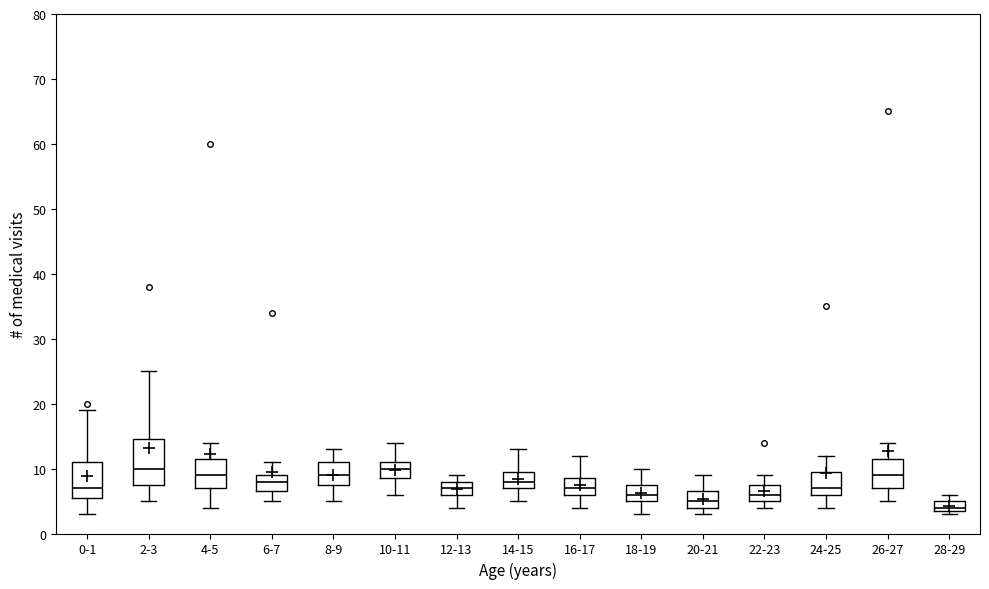

Reading left to right, transcribe this box plot: for each box, give where its median line is, the range the box spans, and where its two whiskers end, as read against the y-axis. The values are not printed on the chart, so give them approximately, as read against the axis.

0-1: median 7, box 6 to 11, whiskers 3 to 19
2-3: median 10, box 8 to 15, whiskers 5 to 25
4-5: median 9, box 7 to 12, whiskers 4 to 14
6-7: median 8, box 7 to 9, whiskers 5 to 11
8-9: median 9, box 8 to 11, whiskers 5 to 13
10-11: median 10, box 9 to 11, whiskers 6 to 14
12-13: median 7, box 6 to 8, whiskers 4 to 9
14-15: median 8, box 7 to 10, whiskers 5 to 13
16-17: median 7, box 6 to 9, whiskers 4 to 12
18-19: median 6, box 5 to 8, whiskers 3 to 10
20-21: median 5, box 4 to 7, whiskers 3 to 9
22-23: median 6, box 5 to 8, whiskers 4 to 9
24-25: median 7, box 6 to 10, whiskers 4 to 12
26-27: median 9, box 7 to 12, whiskers 5 to 14
28-29: median 4 (just above the box's lower edge), box 4 to 5, whiskers 3 to 6